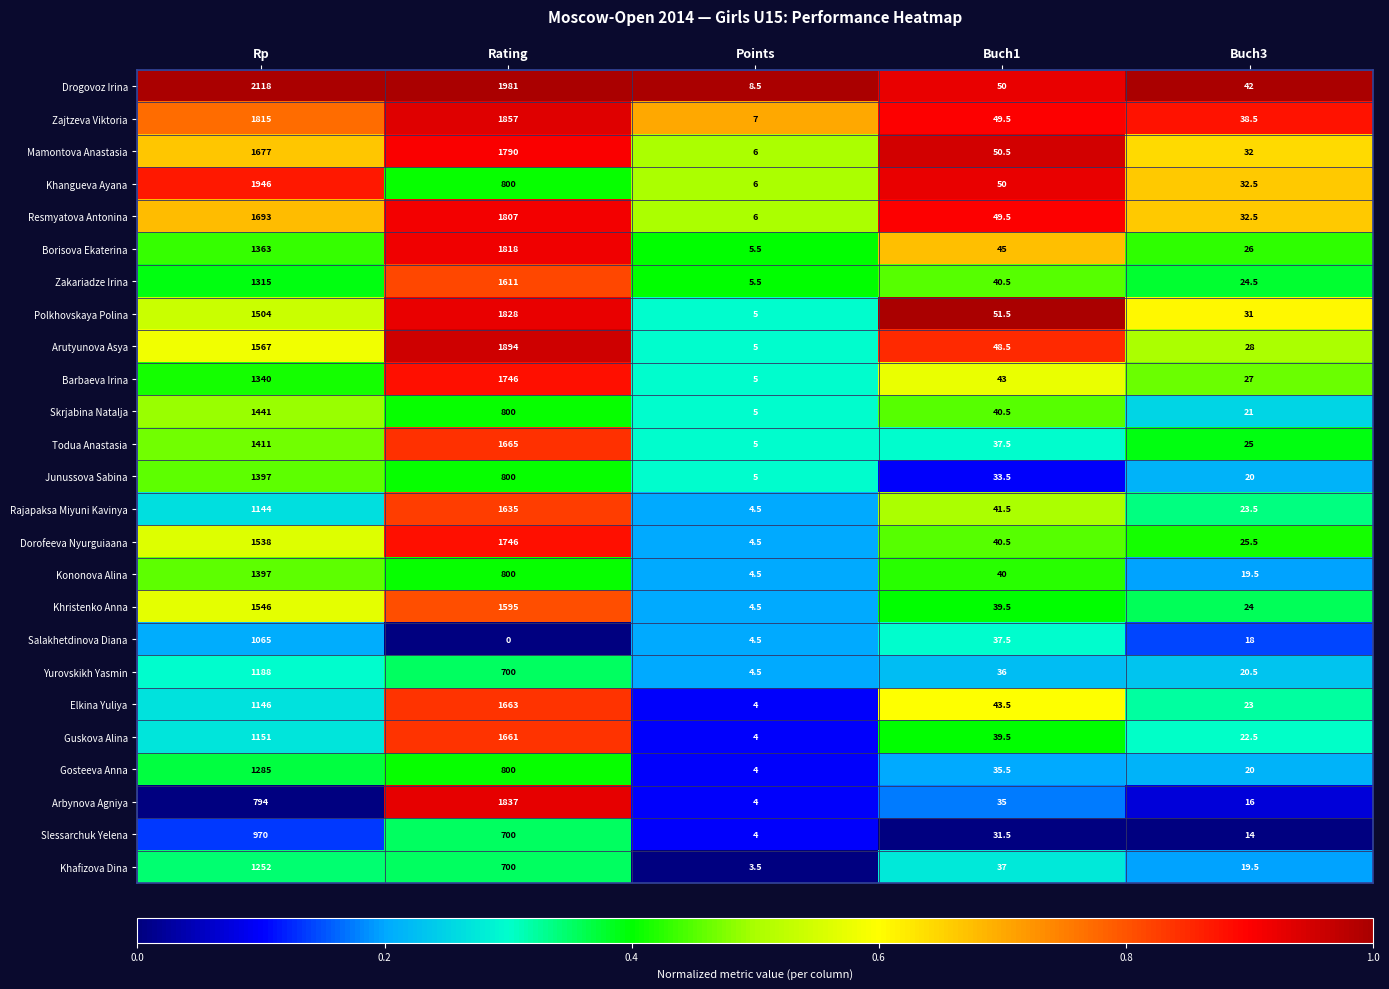

Where does the Gosteeva Anna series first go above 35?

Rp